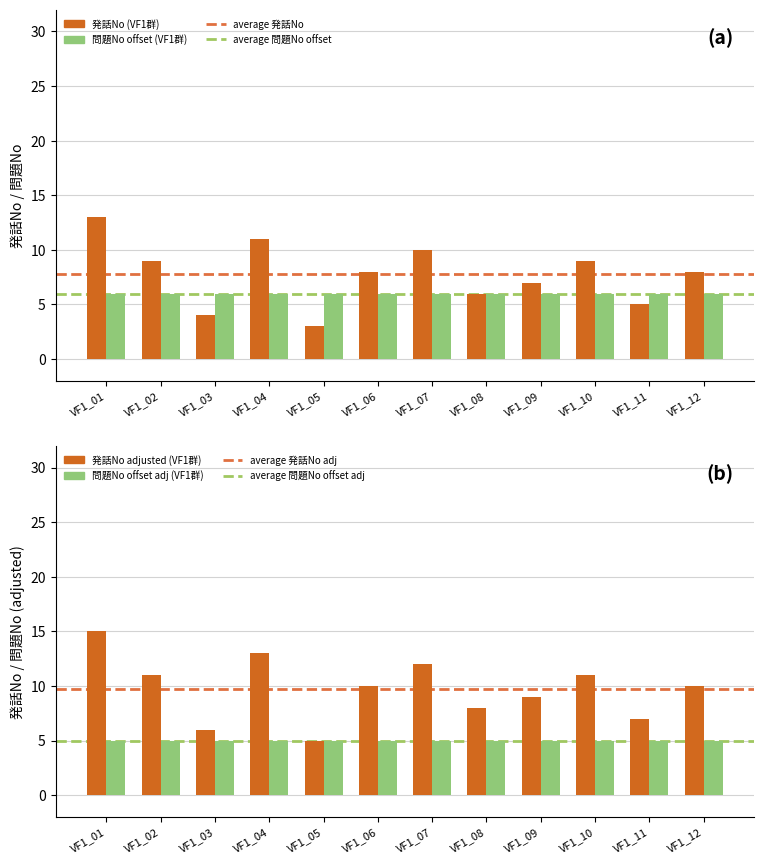

Is it true that the value at VF1_04 is 16?

False